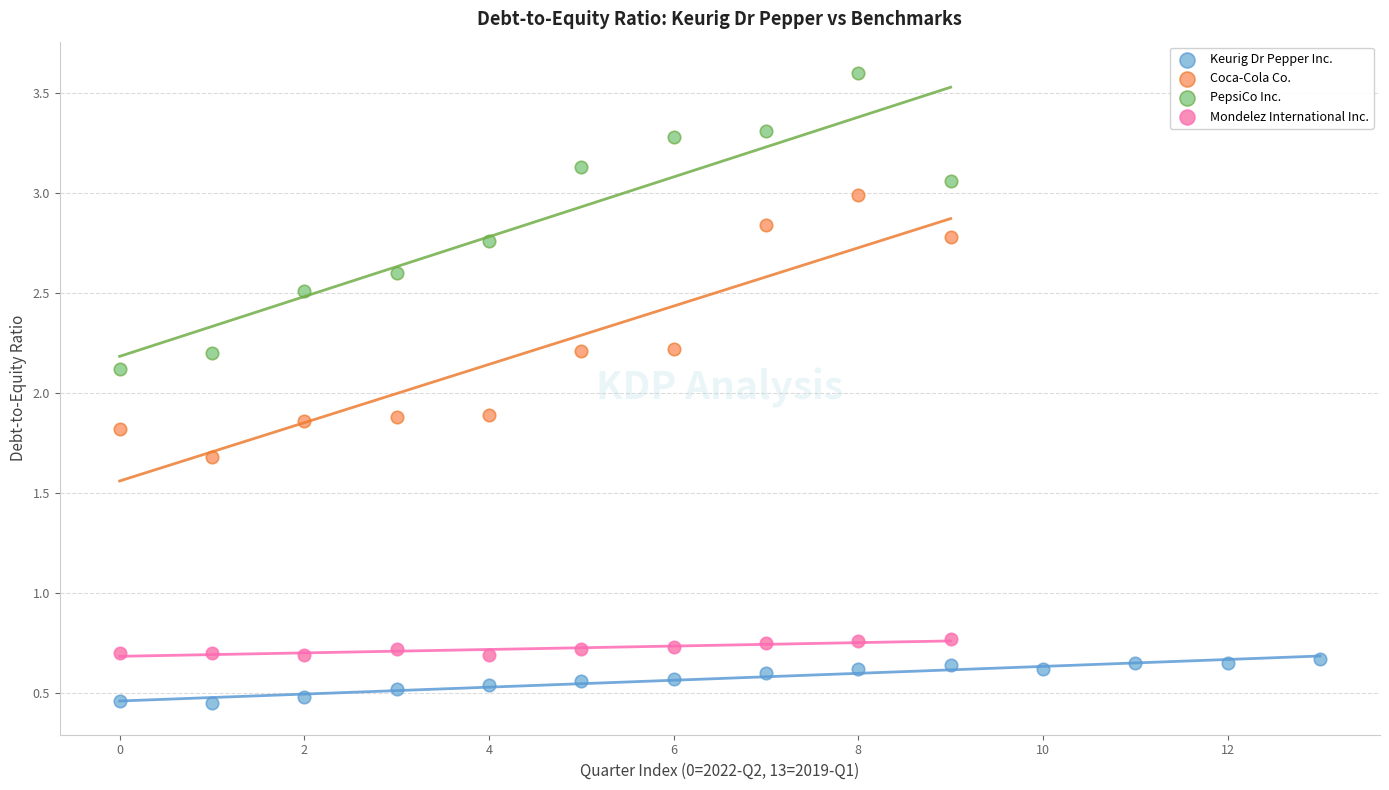

Which series has the widest spread of Y values?

PepsiCo Inc.